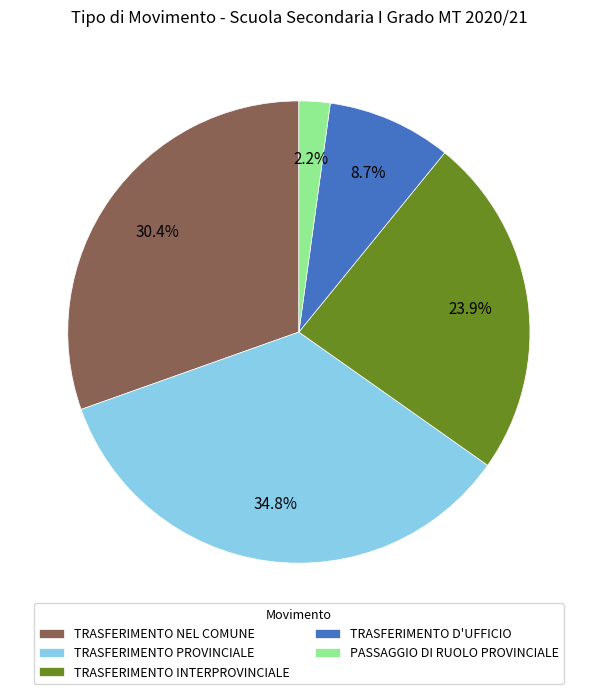

To the nearest percent, what is the difference between the largest and smallest slice percentages?

33%